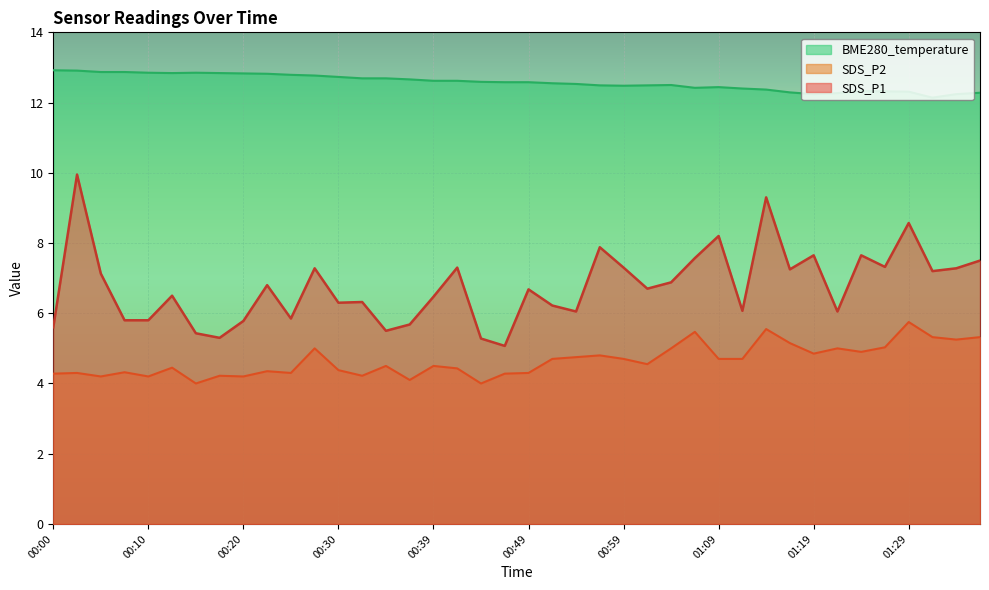

How many interior local peaks does the SDS_P2 series have?

13